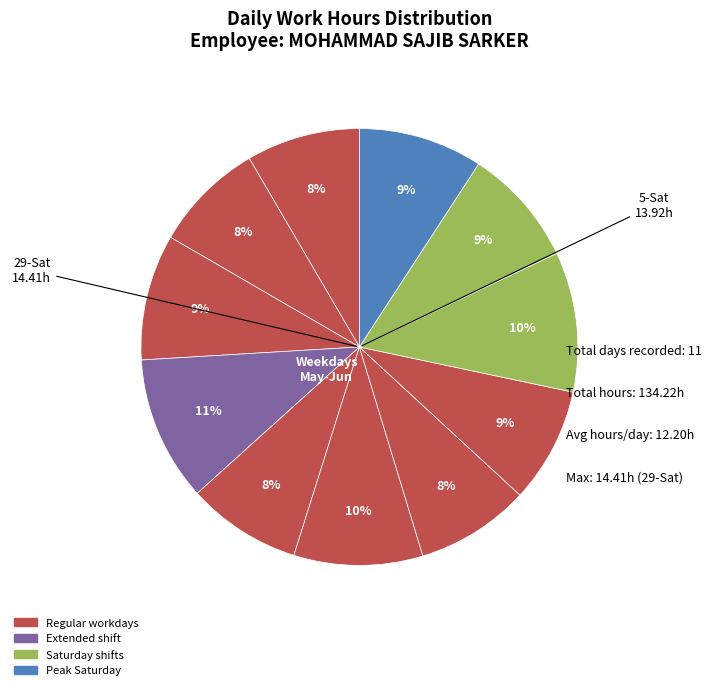

Which slice is the smallest?

27-Thu